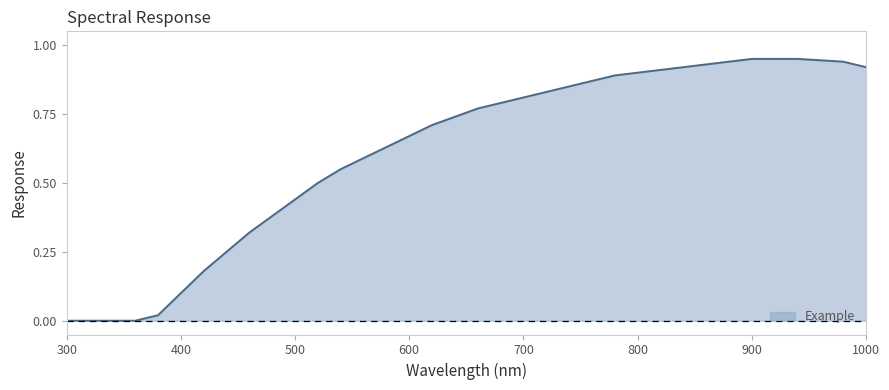

What is the greatest value displayed?

0.9